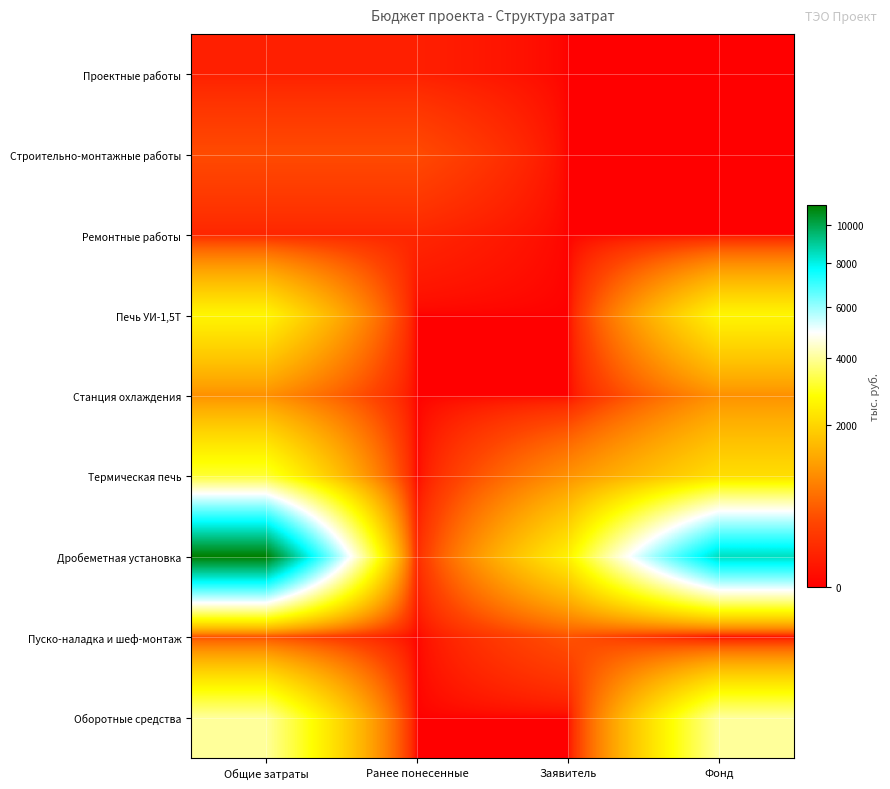

At which category is the sum across all series the highest?

Общие затраты